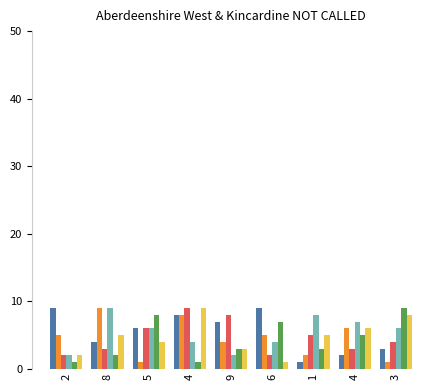

Are the bars horizontal?

No